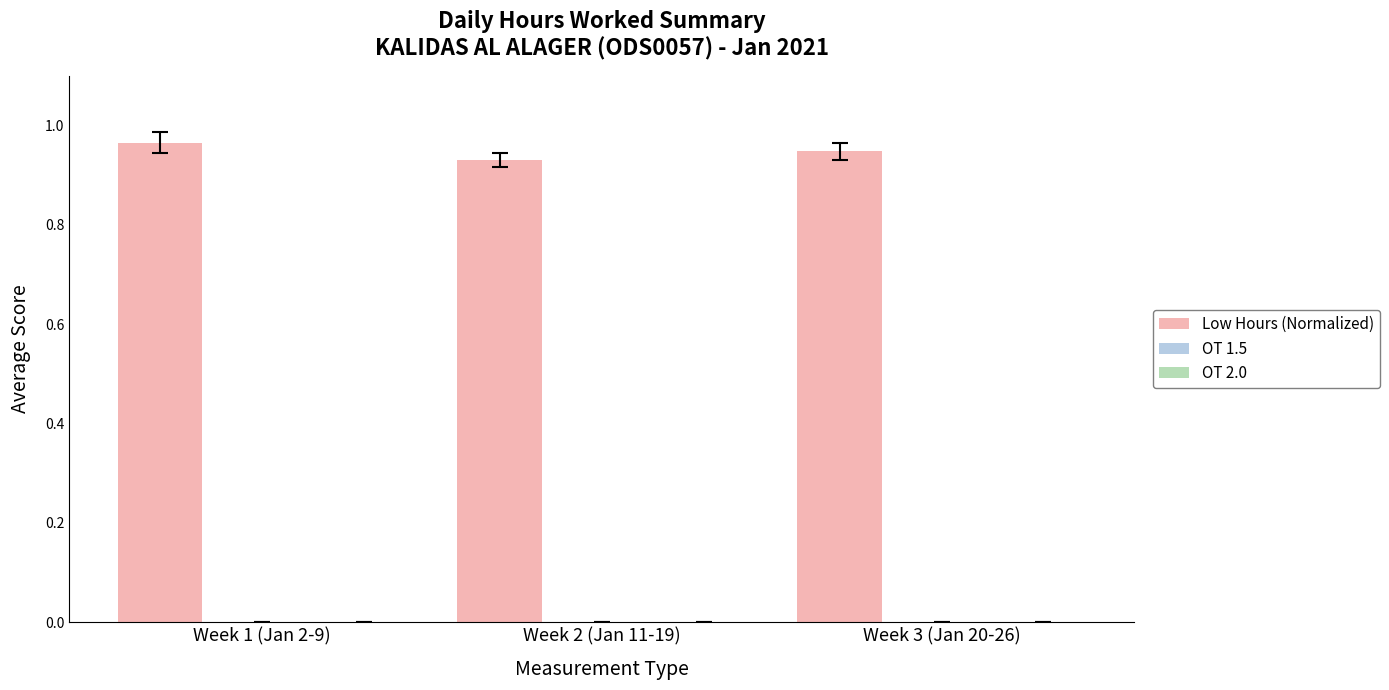

What is the sum of all values?

2.8